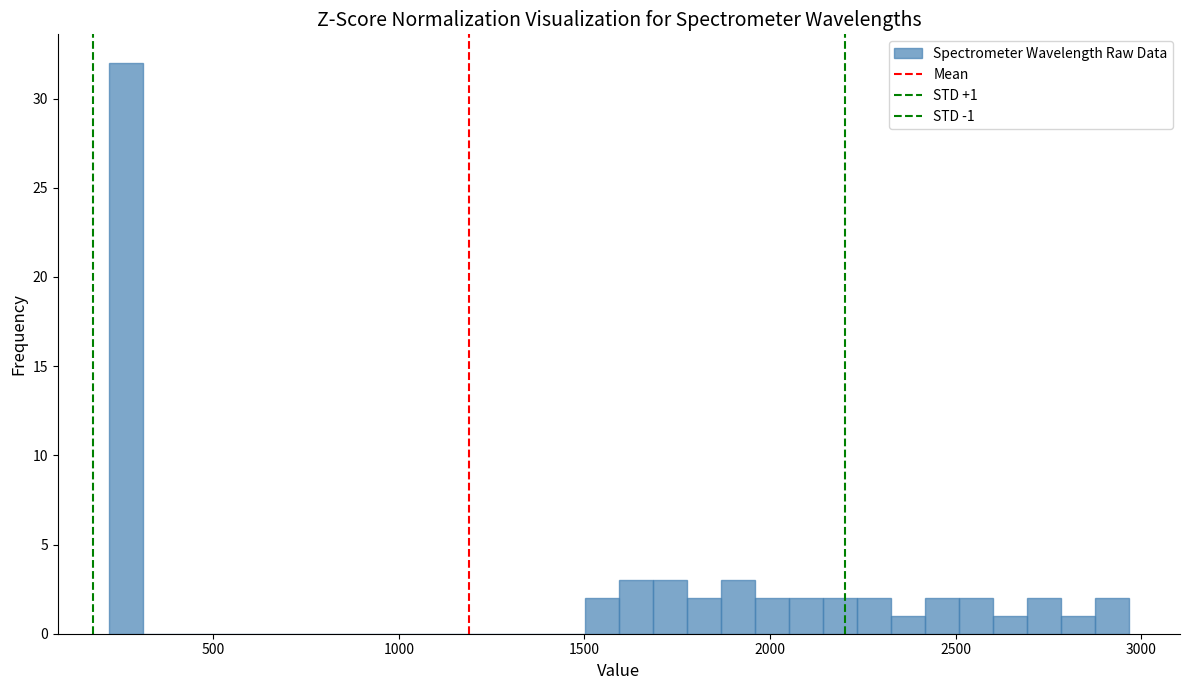

Around what value on the x-axis is the tallest bar? Give the approximate position of its centre, as read against the axis.

250